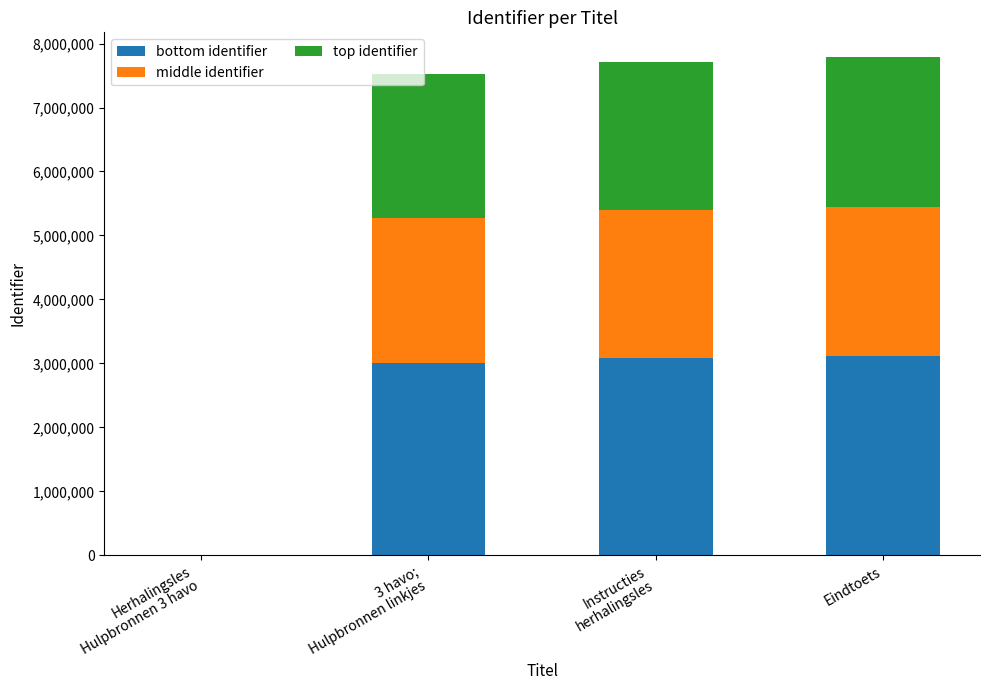

What is the sum of all bottom identifier values?

9212437.6